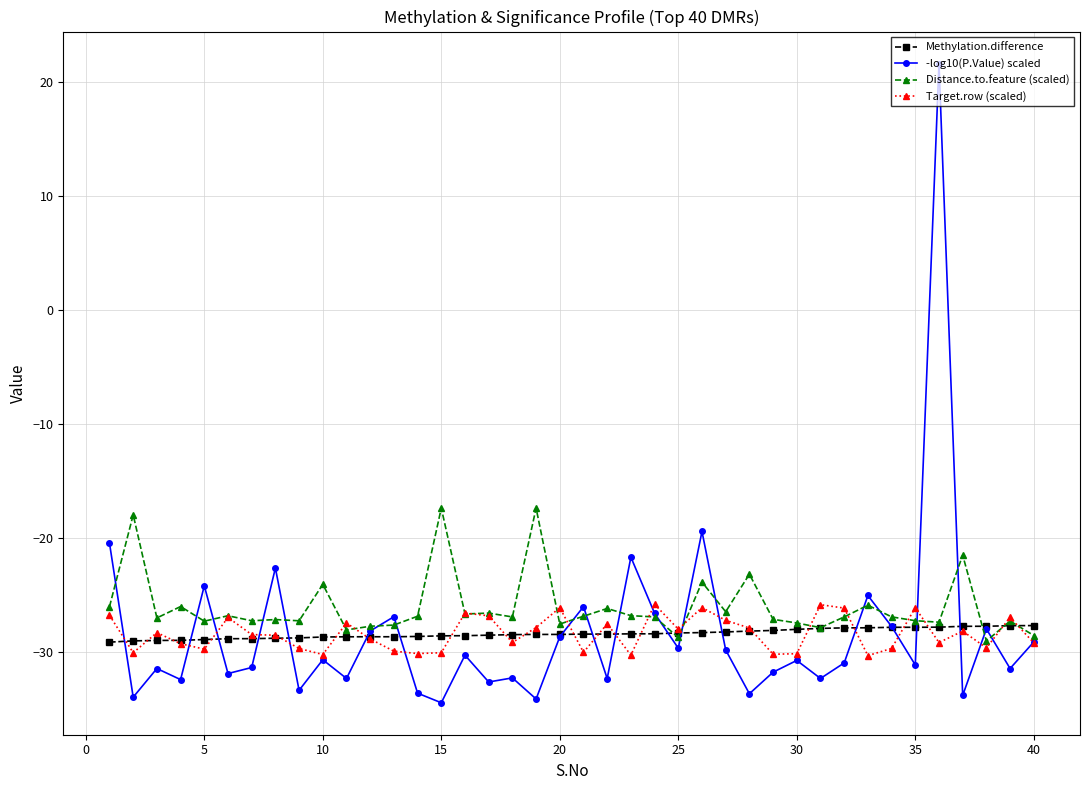

True or false: -log10(P.Value) scaled has more than 2 interior local peaks.

True